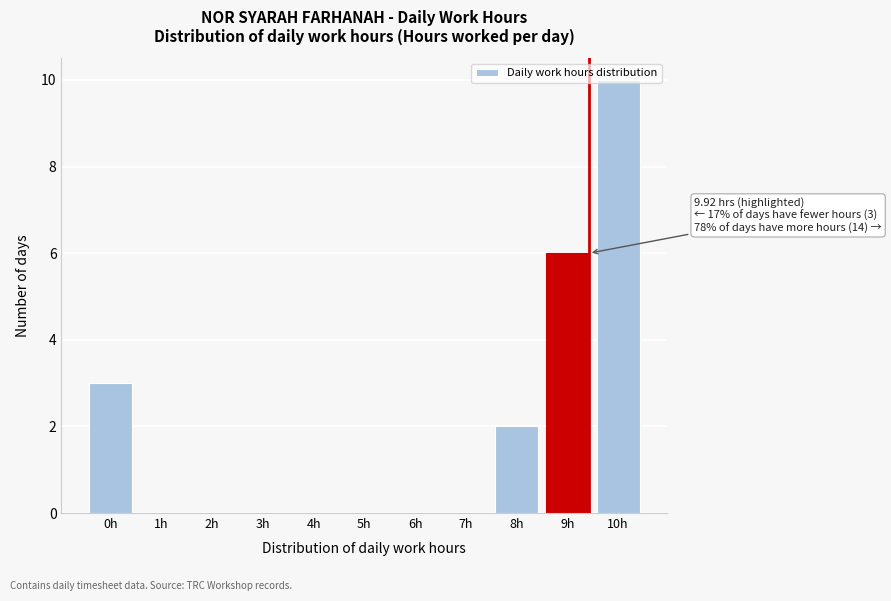

Between 2h and 9h, which is larger?

9h